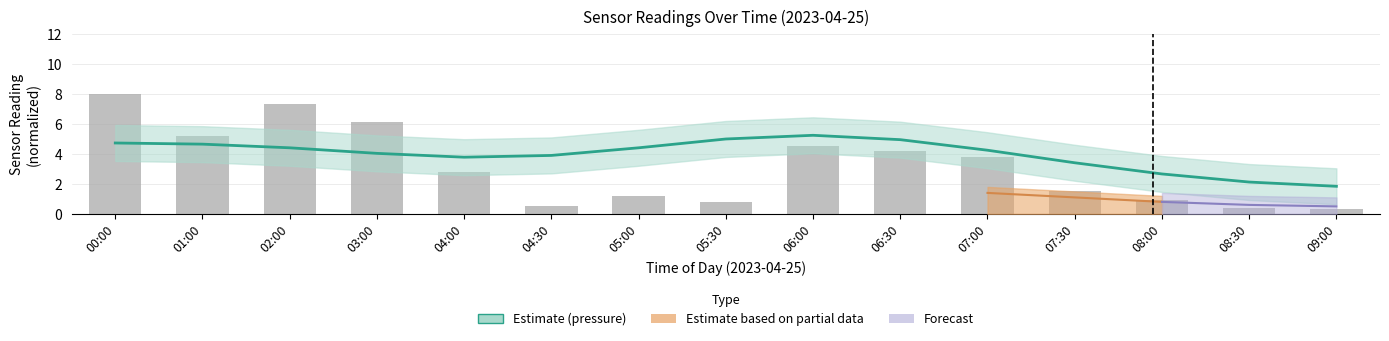

Reading right to left, what are all the values shown in this chart?

pressure (estimate): 09:00=1.8	08:30=2.1	08:00=2.7	07:30=3.4	07:00=4.2	06:30=5.0	06:00=5.2	05:30=5.0	05:00=4.4	04:30=3.9	04:00=3.8	03:00=4.0	02:00=4.4	01:00=4.7	00:00=4.7
pressure (raw): 09:00=0.3	08:30=0.4	08:00=0.9	07:30=1.5	07:00=3.8	06:30=4.2	06:00=4.5	05:30=0.8	05:00=1.2	04:30=0.5	04:00=2.8	03:00=6.1	02:00=7.3	01:00=5.2	00:00=8.0